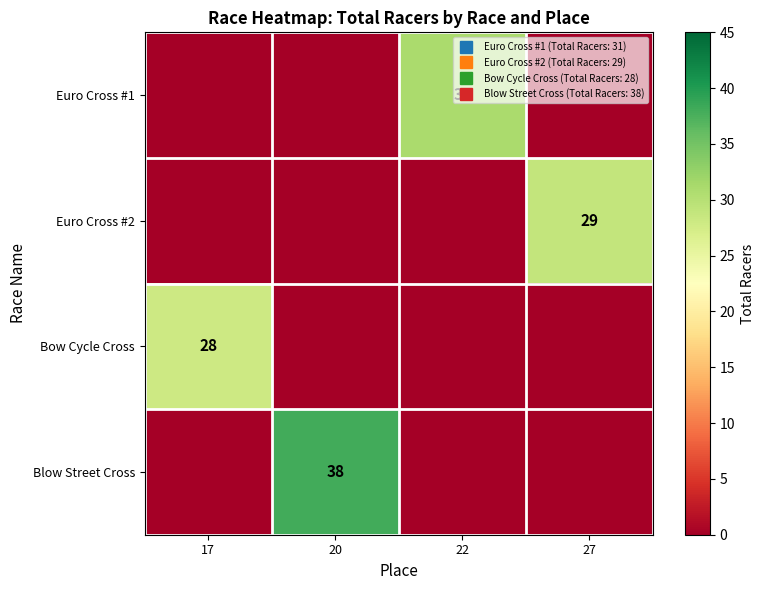

What is the maximum value shown in the chart?

38